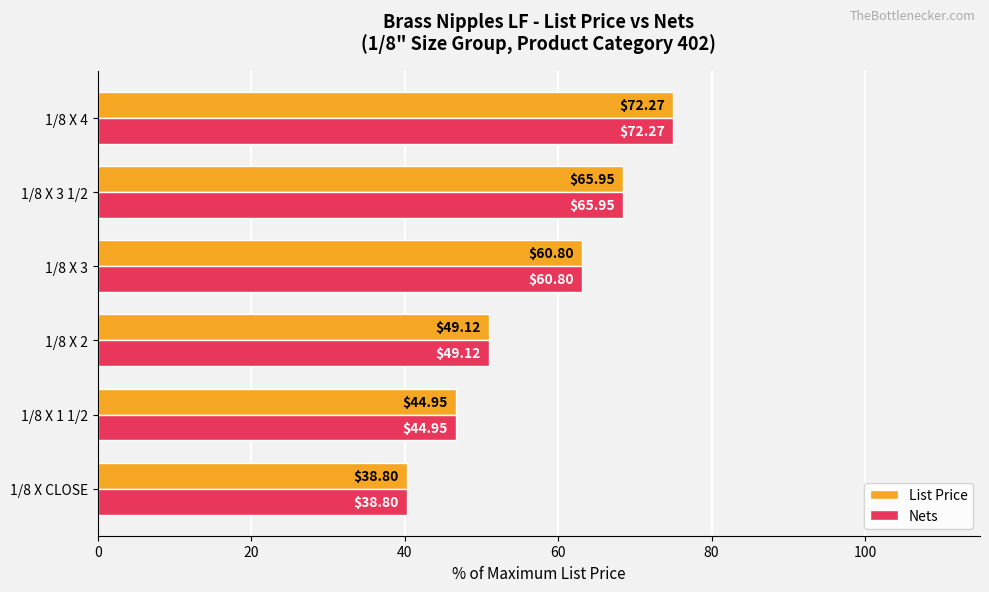

Rank the series by their maximum value, from lowest to highest.

List Price, Nets